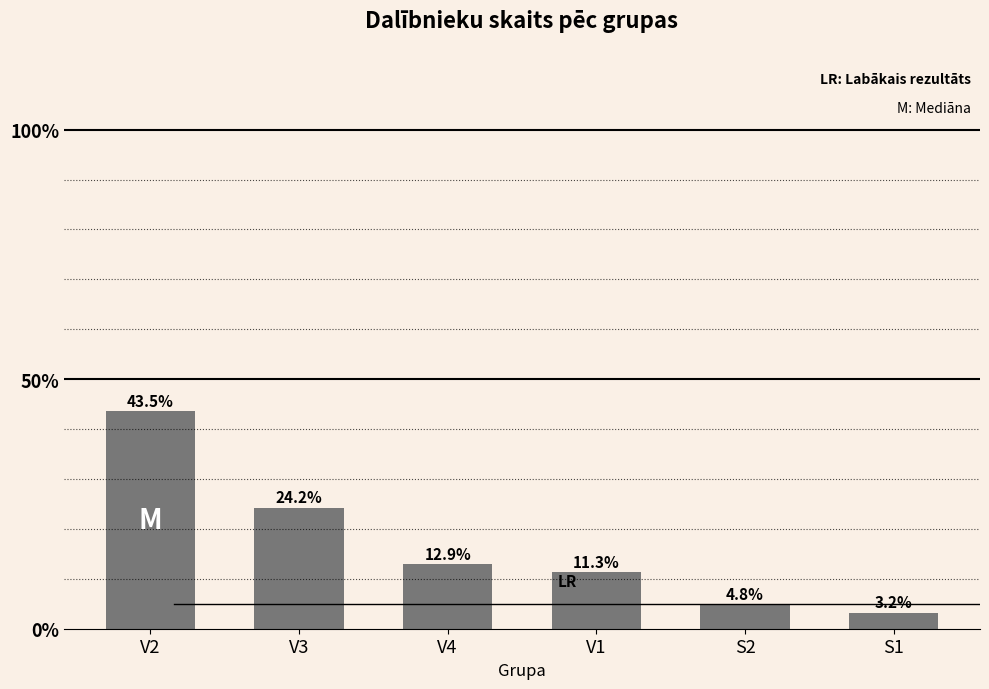

Where does the data first go above 12?

V2